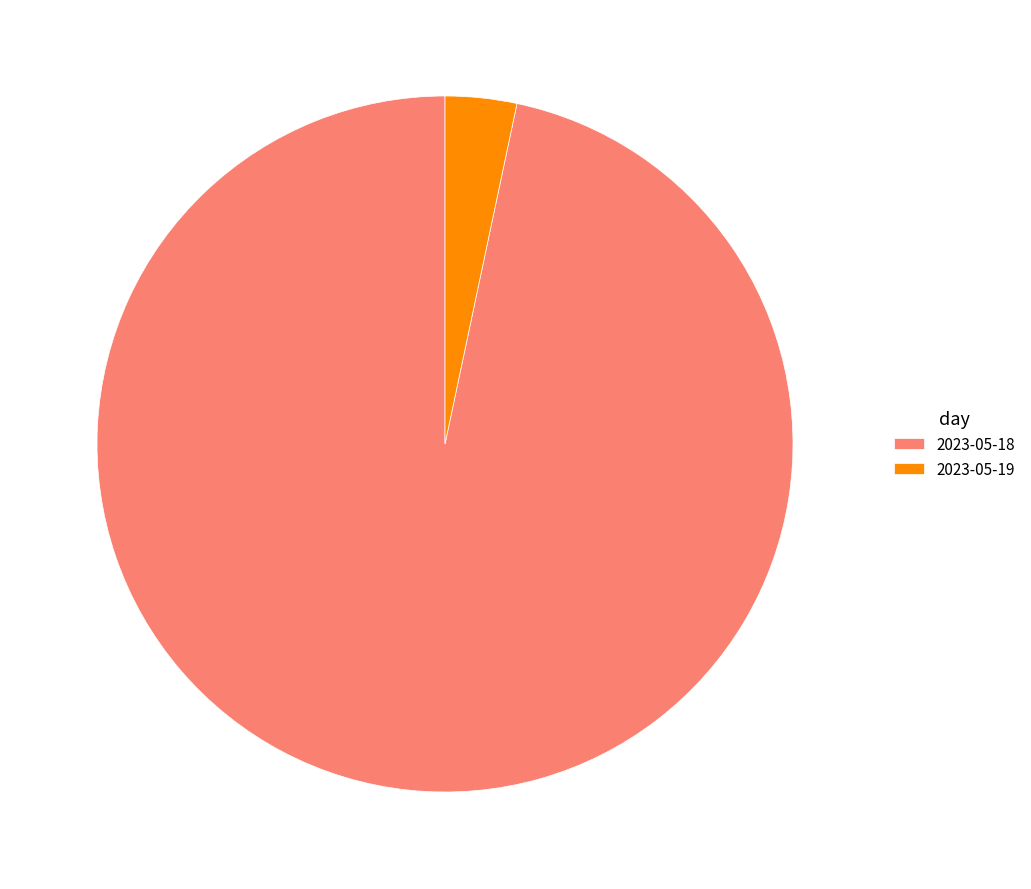

Which category has the smallest portion of the pie?

2023-05-19